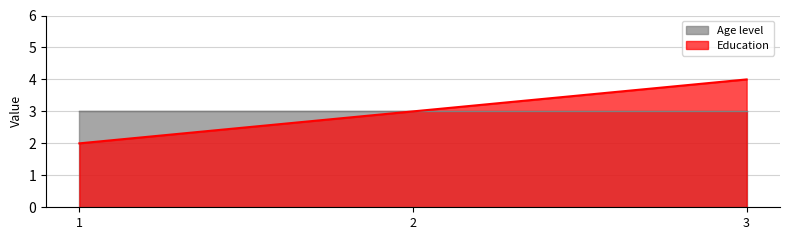

True or false: the data shows 2 at 1.

True